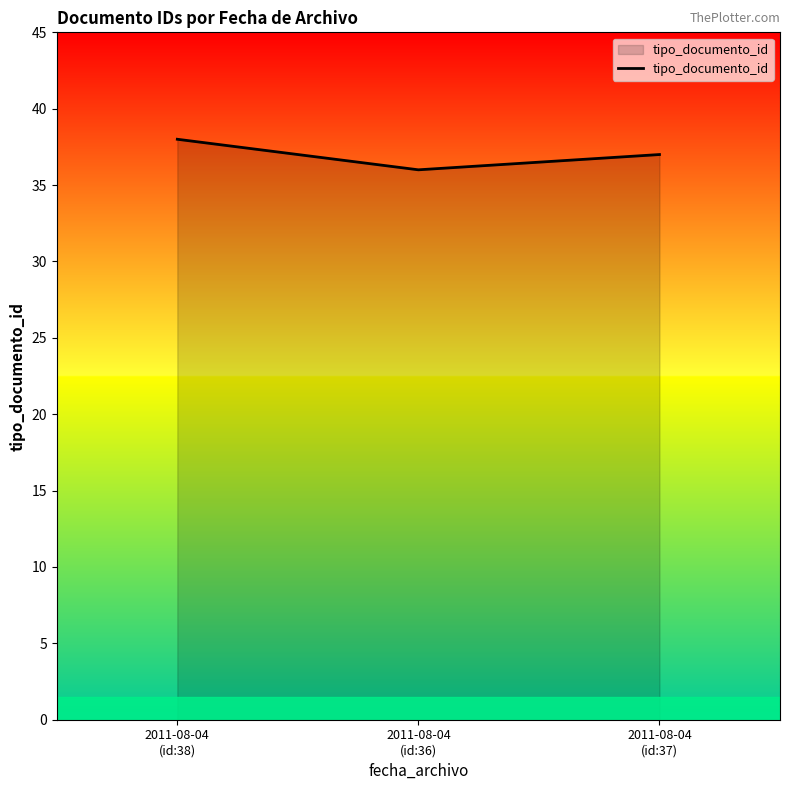

The value at 2011-08-04
(id:37) is 22. True or false?

False